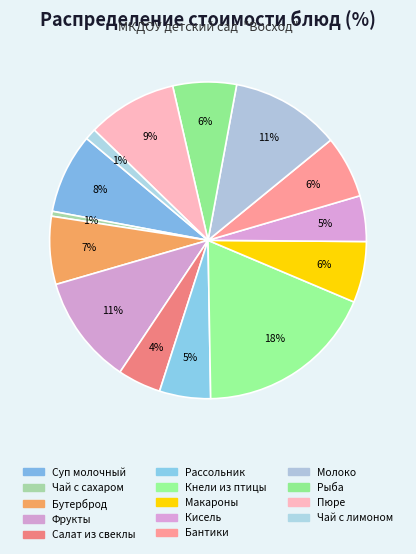

How much of the chart is everything except Кнели из птицы?

81.6%